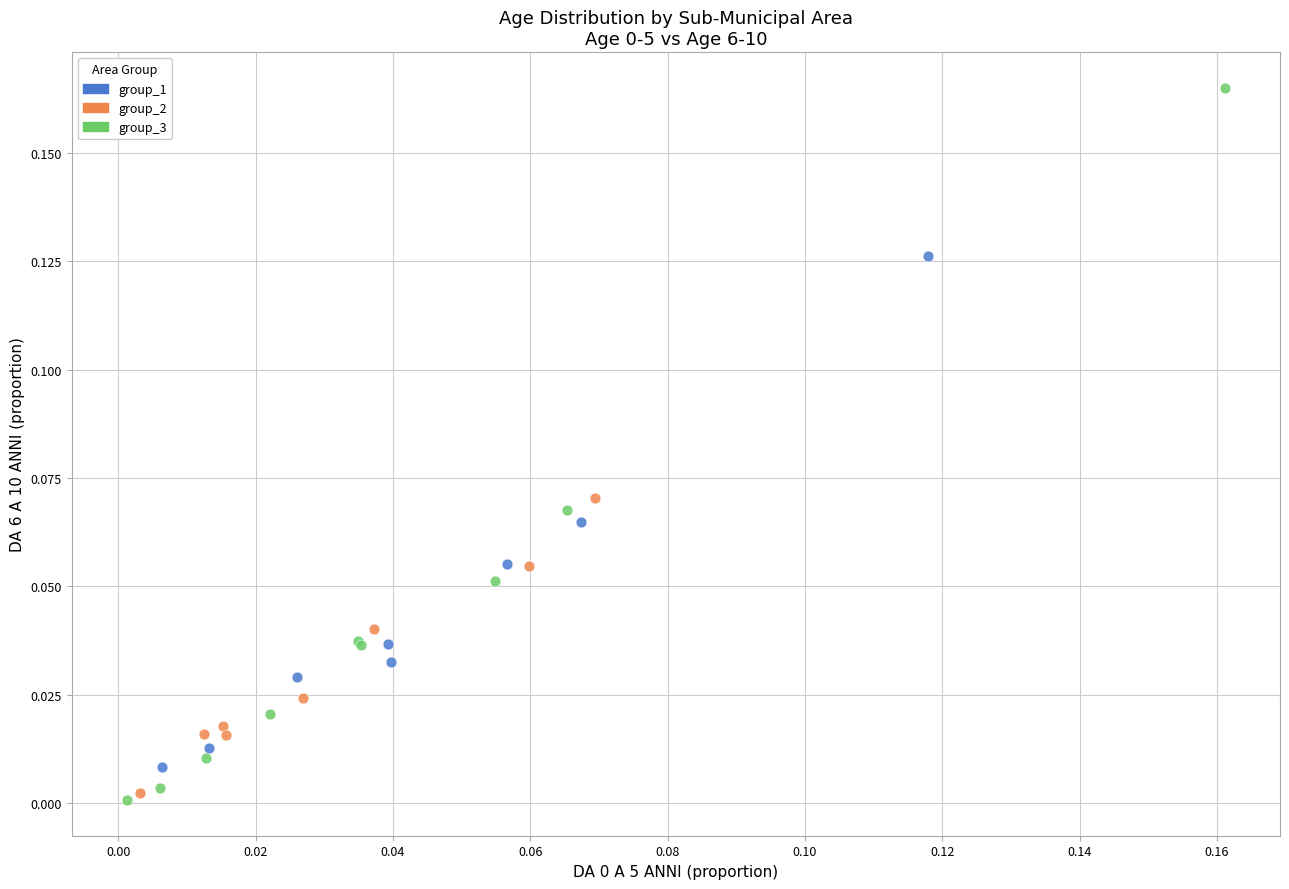

Which series has the widest spread of Y values?

group_3